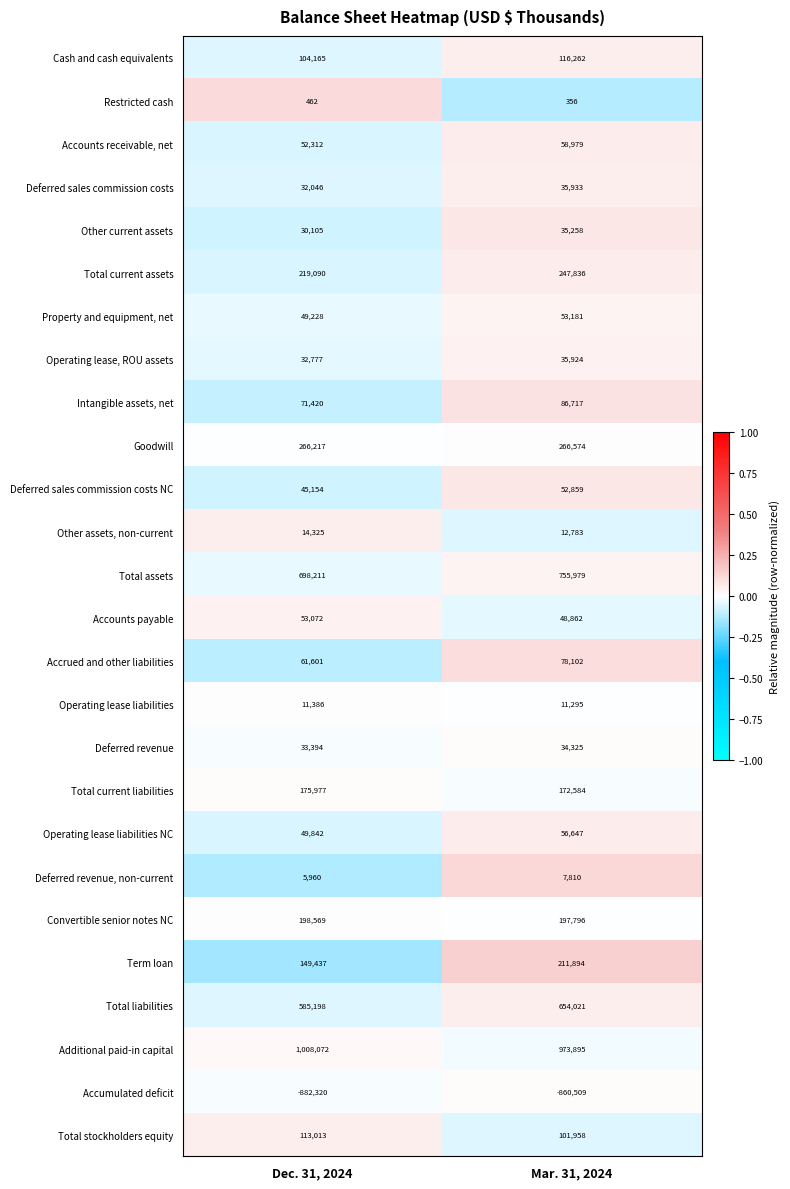

What is the total value across all series at Mar. 31, 2024?

3447321